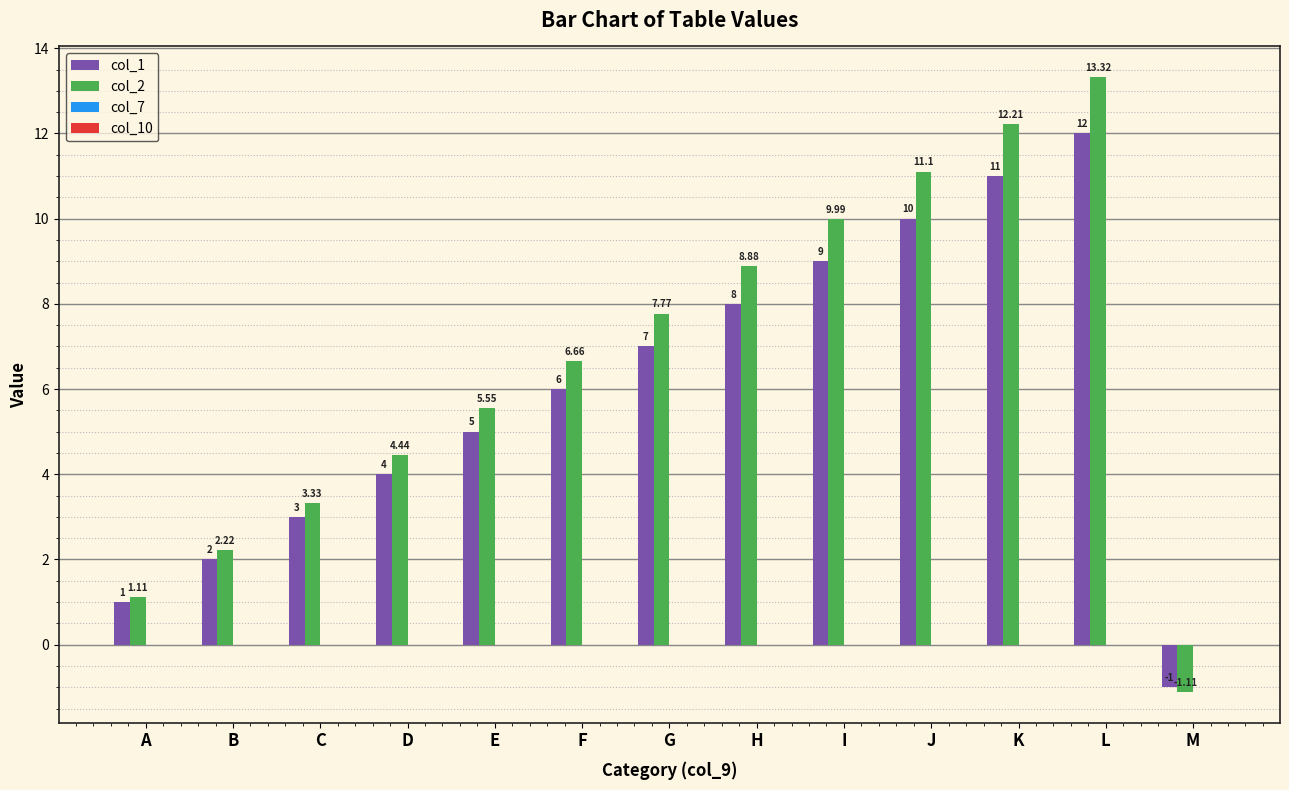

Which series has the widest spread of values?

col_2